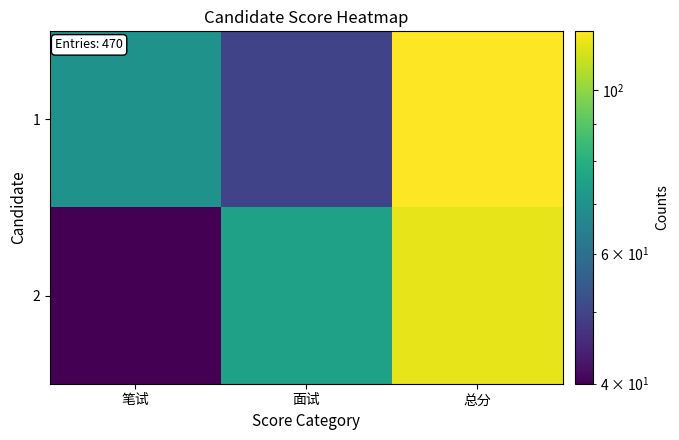

Reading left to right, what are all the values shown in this chart?

1: 笔试=70	面试=50	总分=120
2: 笔试=40	面试=75	总分=115